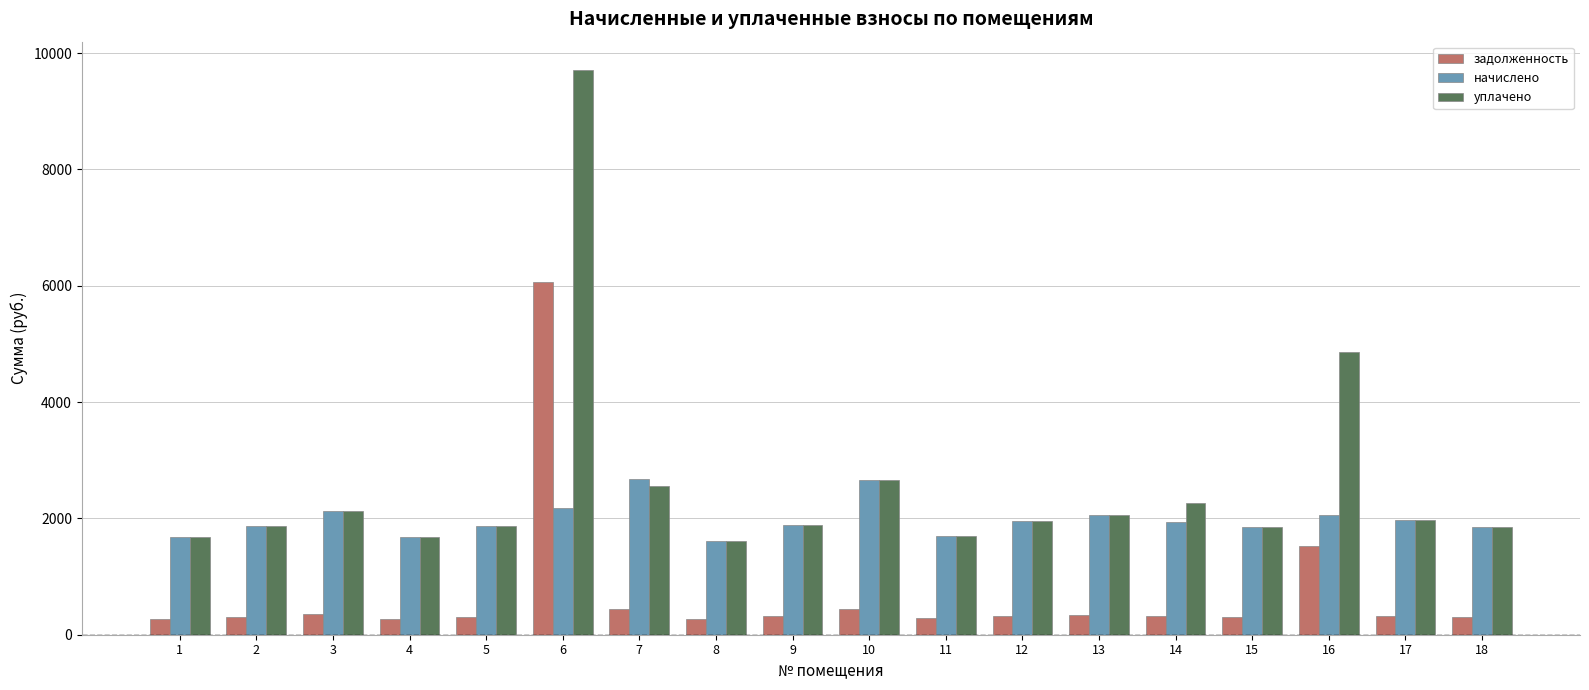

What is the maximum value for начислено?

2669.8